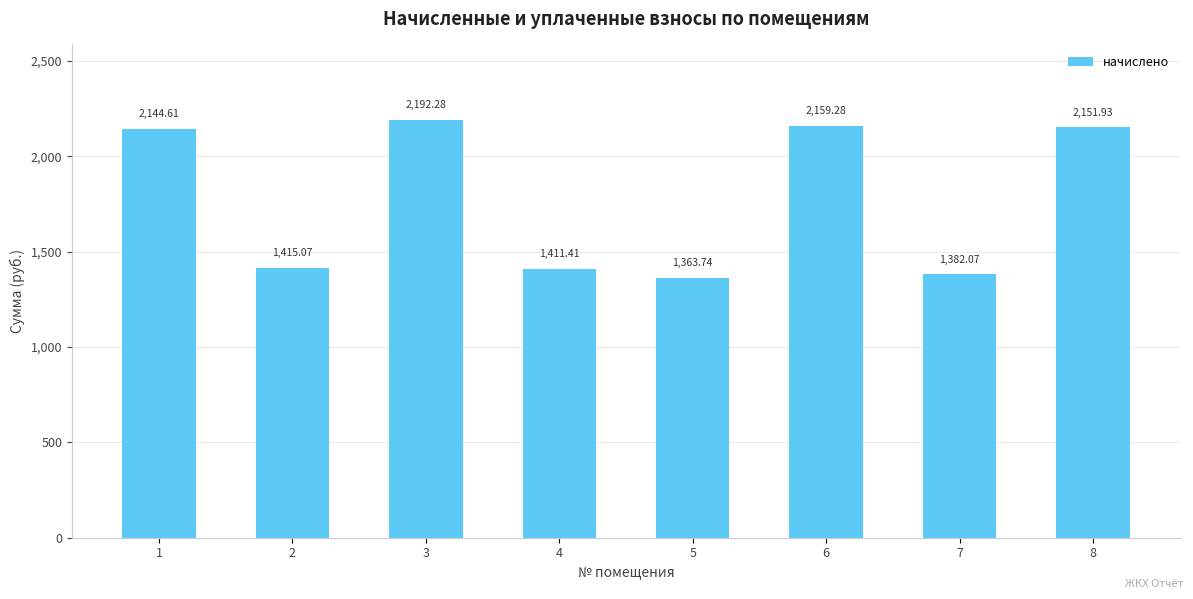

What is the difference between the second highest and minimum values?

795.5